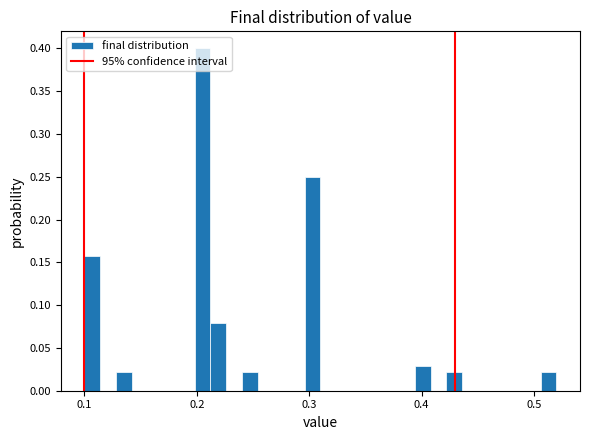

Around what value on the x-axis is the tallest bar? Give the approximate position of its centre, as read against the axis.

0.21